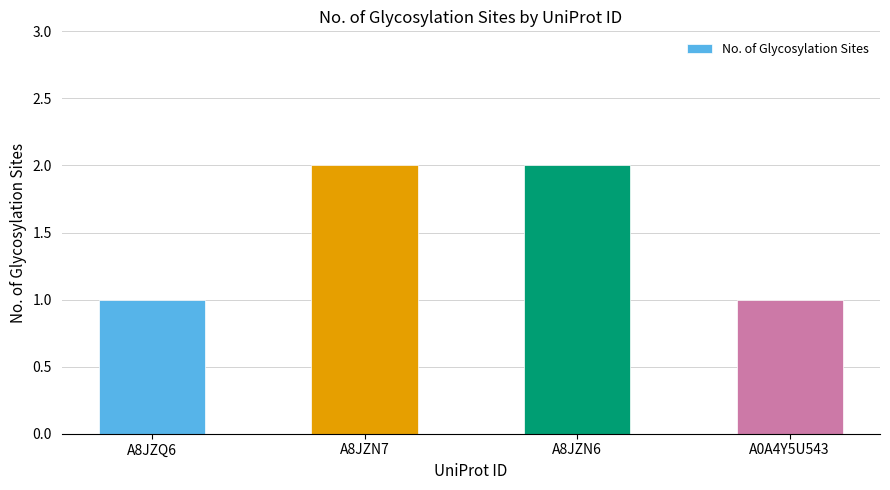

Reading left to right, list all the values displayed in this chart.

A8JZQ6=1	A8JZN7=2	A8JZN6=2	A0A4Y5U543=1